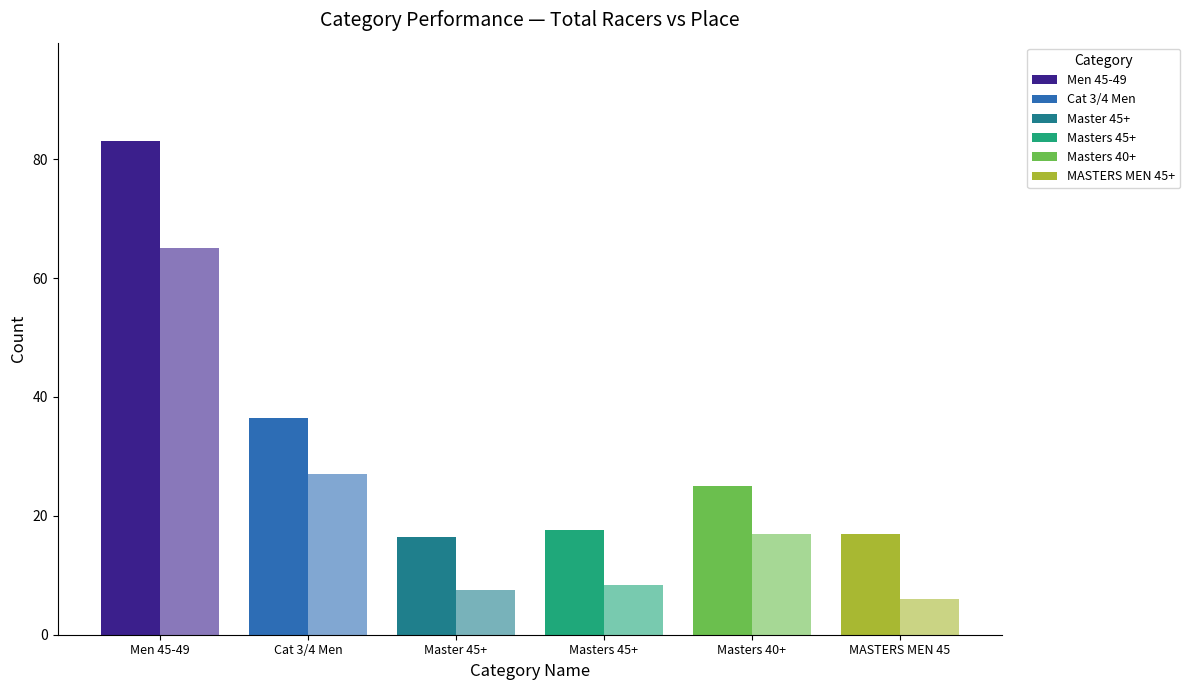

How many bars are there in total?

12